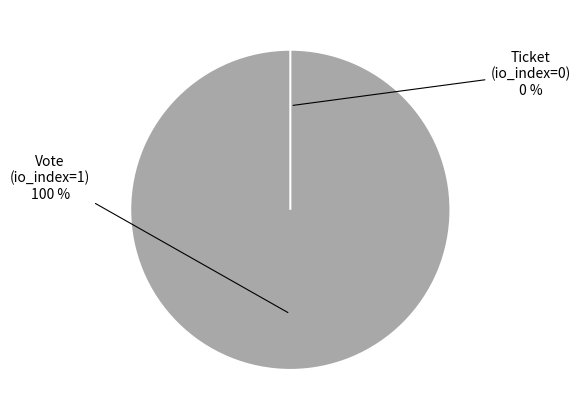

To the nearest percent, what portion does Vote represent?

100%